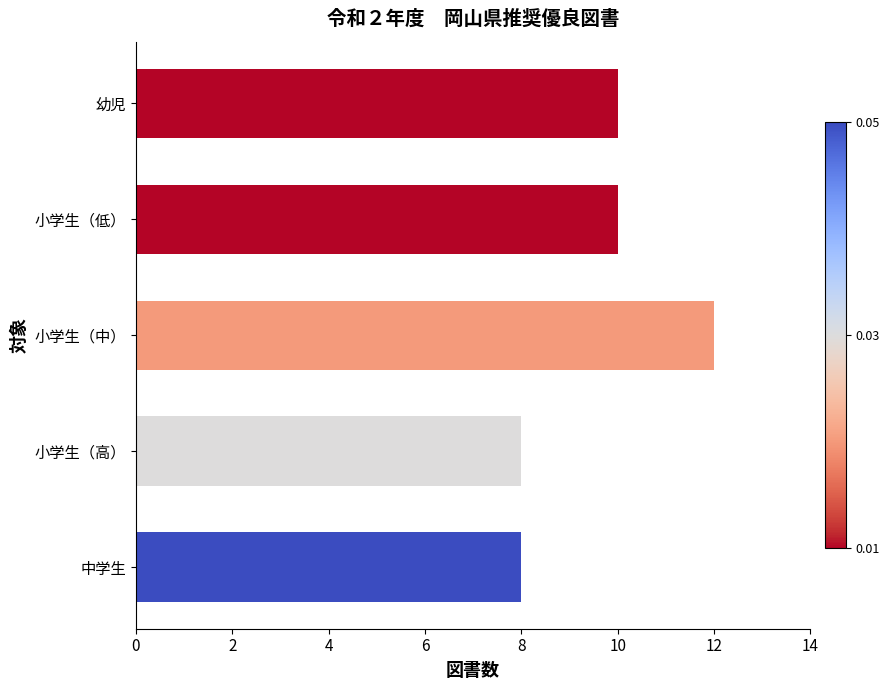

What is the ratio of the value at 幼児 to the value at 小学生（中）?

0.8